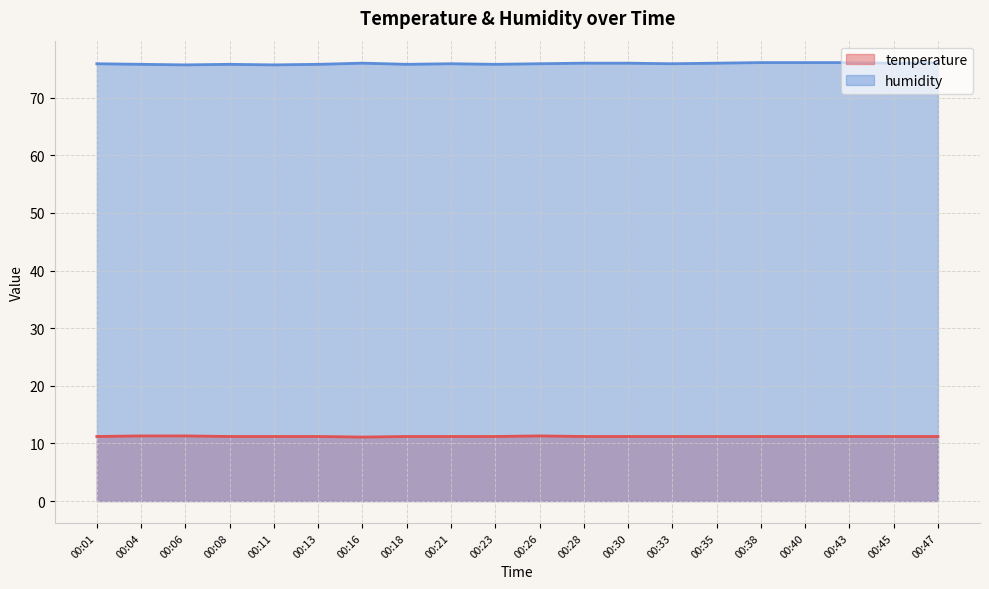

Count the temperature values in the range 11 to 12.

20